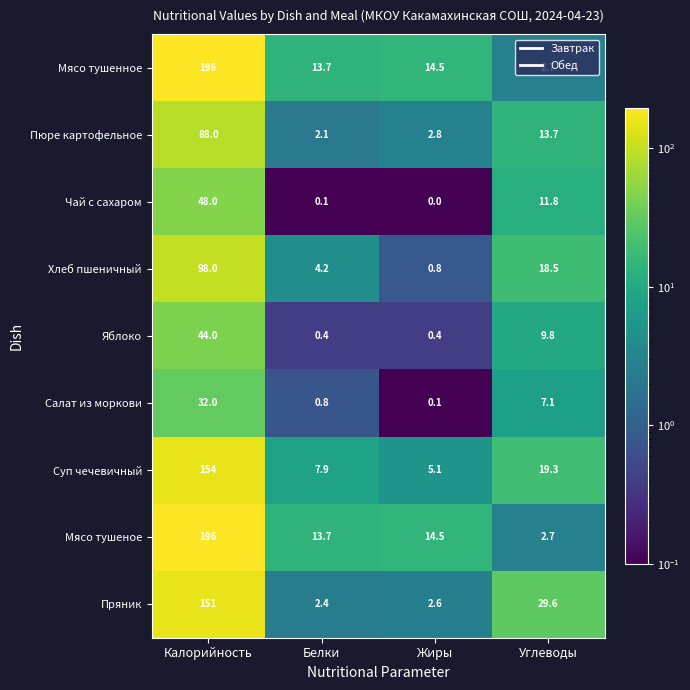

How many categories are shown in the chart?

4